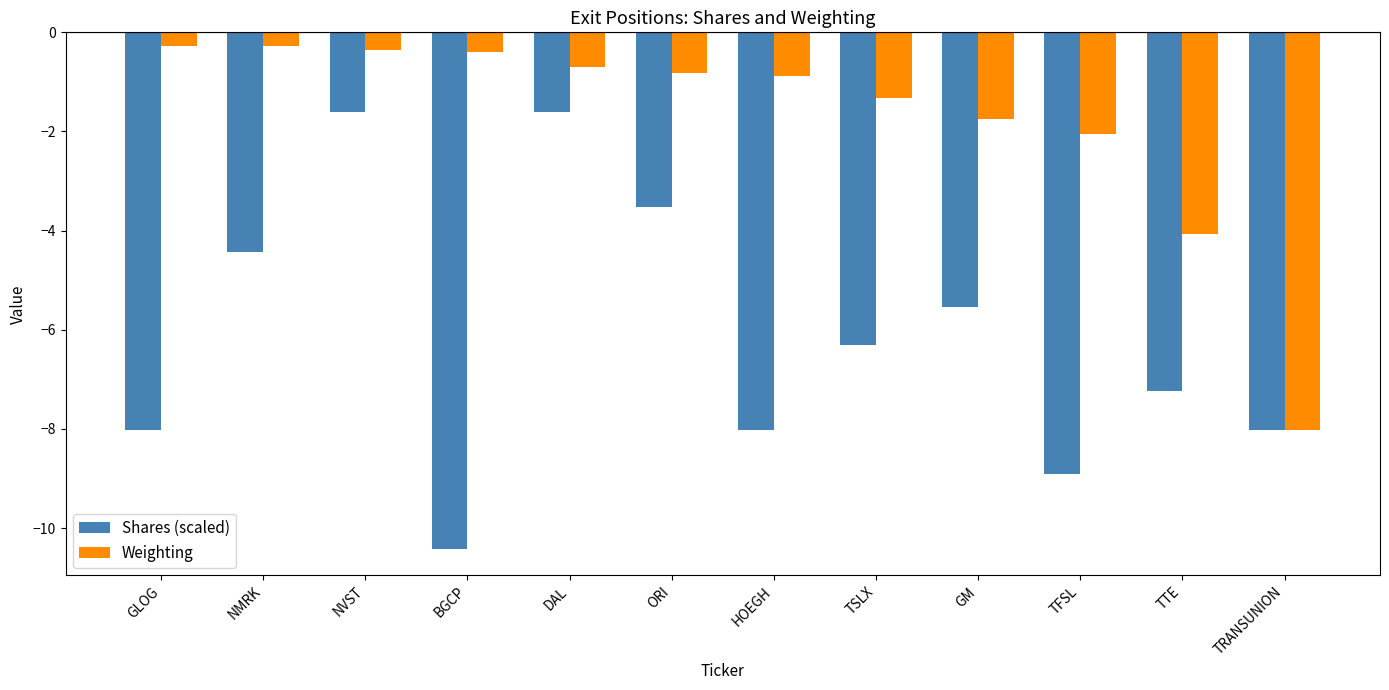

Reading right to left, list all the values displayed in this chart.

Shares (scaled): TRANSUNION=-8.0	TTE=-7.2	TFSL=-8.9	GM=-5.5	TSLX=-6.3	HOEGH=-8.0	ORI=-3.5	DAL=-1.6	BGCP=-10.4	NVST=-1.6	NMRK=-4.4	GLOG=-8.0
Weighting: TRANSUNION=-8.0	TTE=-4.1	TFSL=-2.1	GM=-1.7	TSLX=-1.3	HOEGH=-0.9	ORI=-0.8	DAL=-0.7	BGCP=-0.4	NVST=-0.4	NMRK=-0.3	GLOG=-0.3